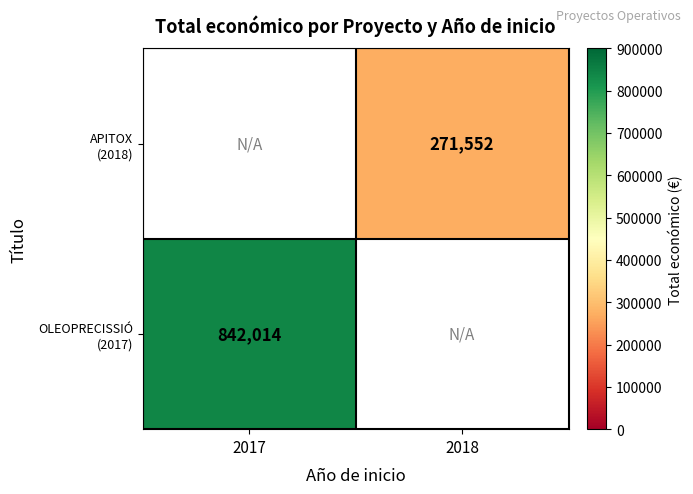

List the labels in order of APITOX (2018) value, smallest first.

2017, 2018